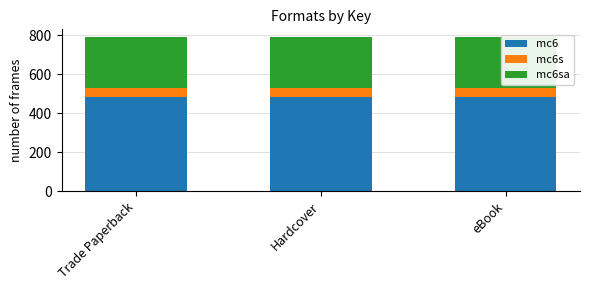

What are all the series names shown in the legend?

mc6, mc6s, mc6sa